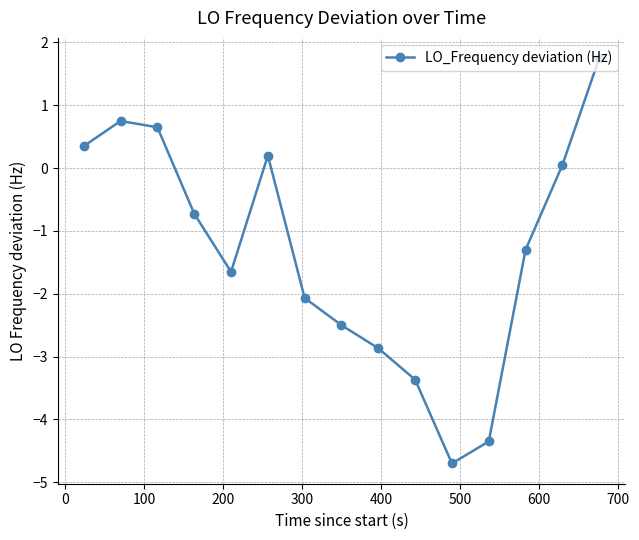

What is the minimum value shown in the chart?

-4.7